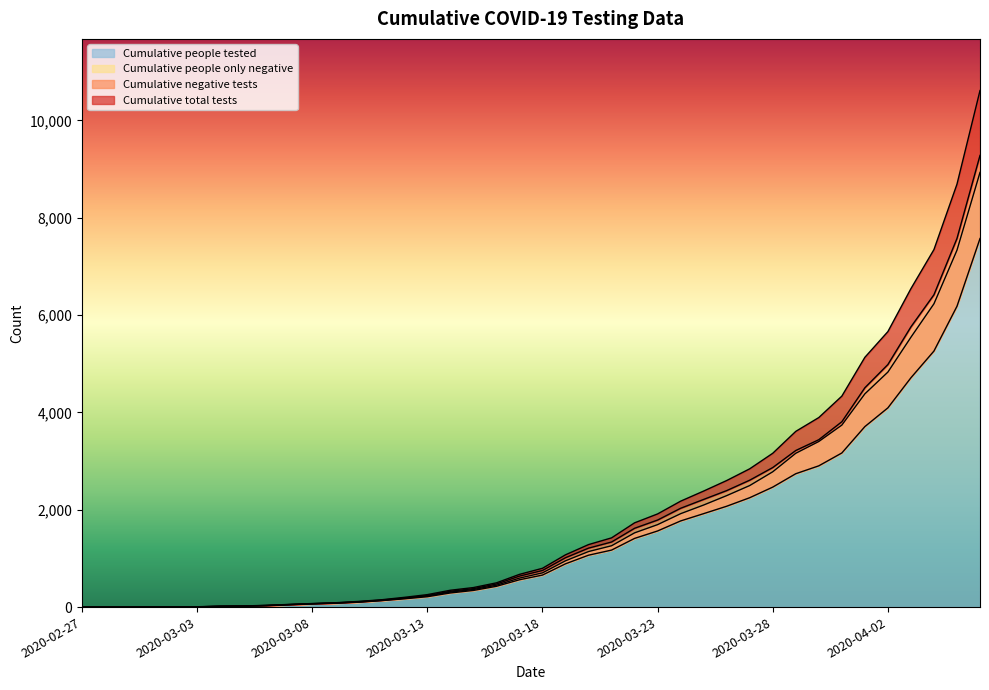

What is the sum of the Cumulative negative tests values at 2020-03-13 and 2020-03-06?

268